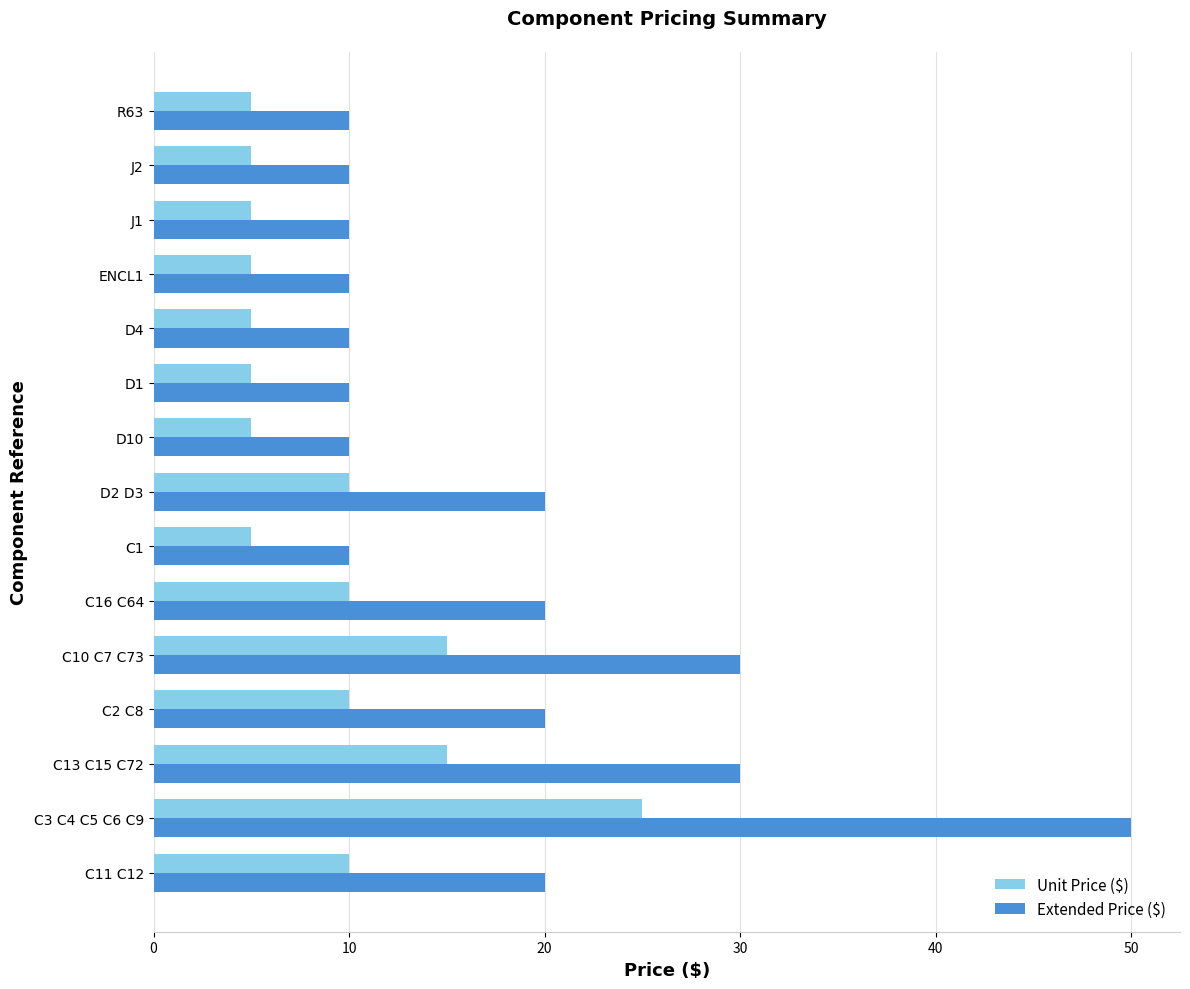

At which category is the sum across all series the highest?

C3 C4 C5 C6 C9